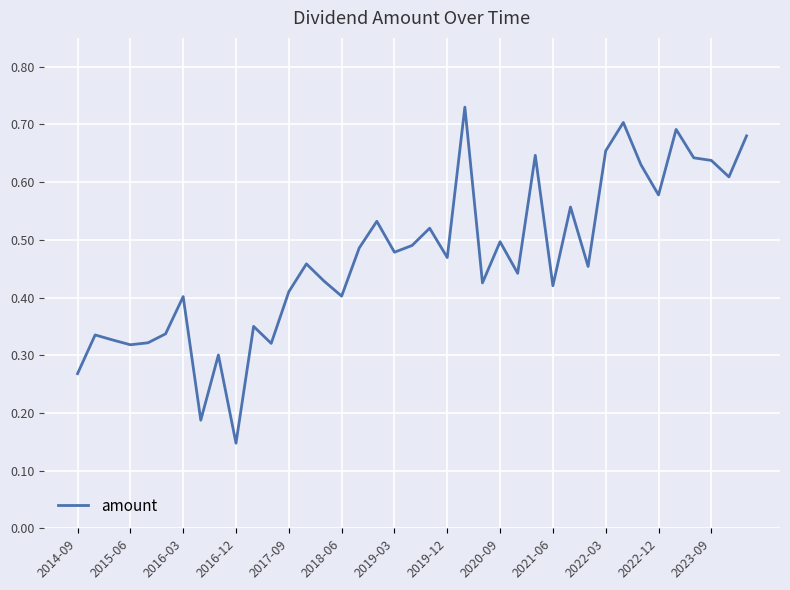

How many interior local valleys (lower than both neighbors) does the data have?

13